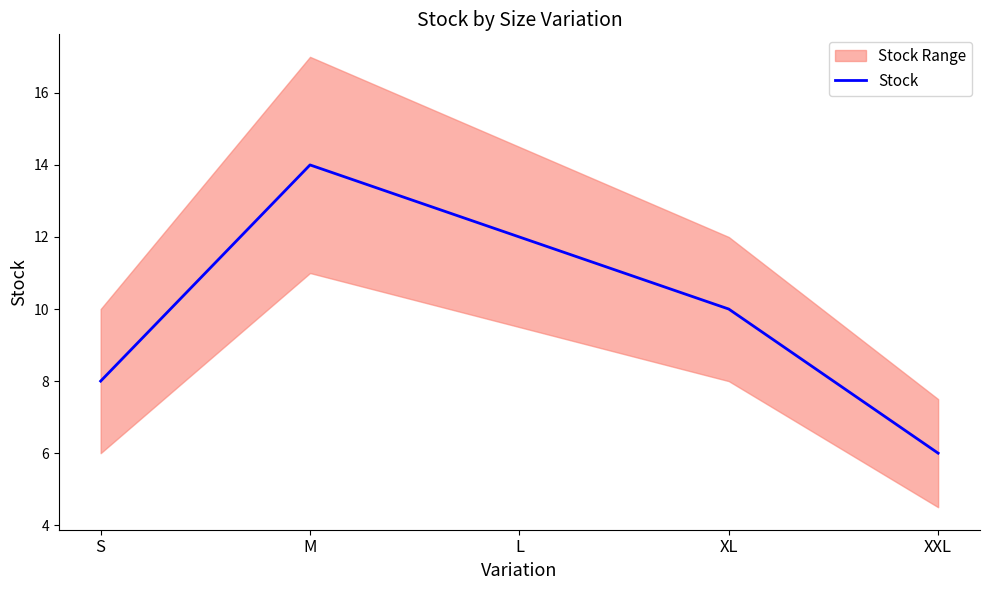

At which label is the value closest to 10?

XL